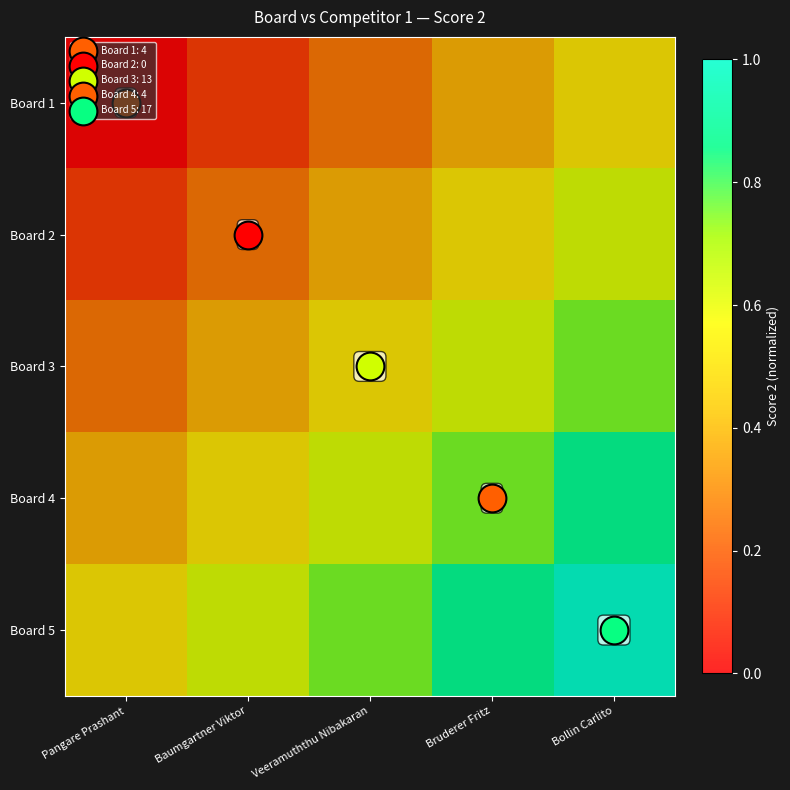

At which category is the sum across all series the highest?

Bollin Carlito